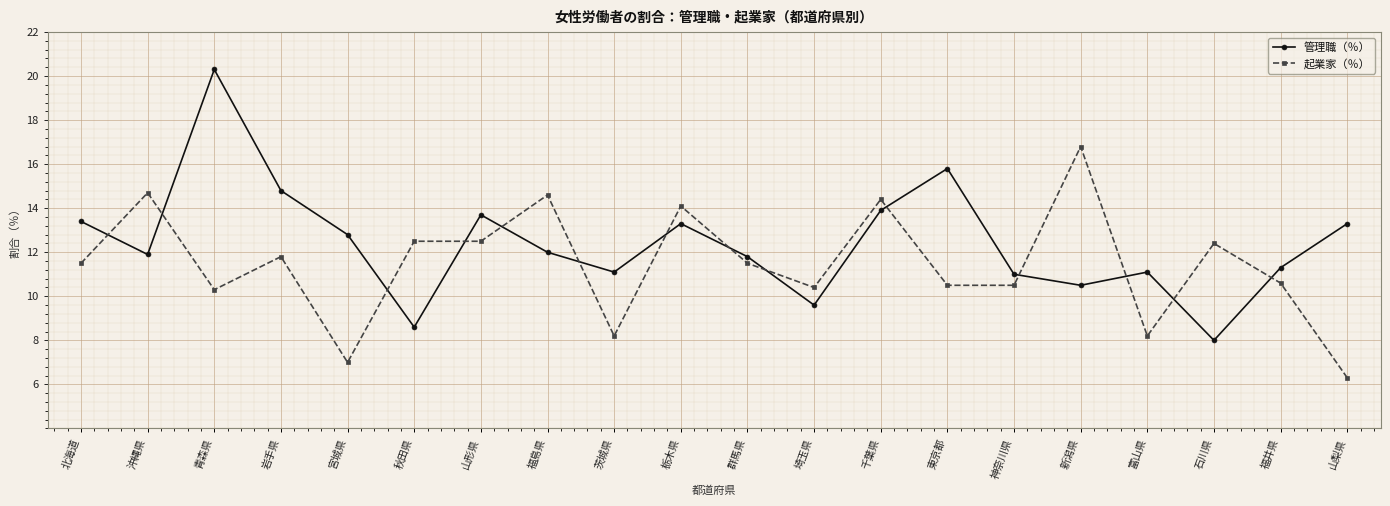

After their last crossing, which series has the higher values: 起業家（％） or 管理職（％）?

管理職（％）